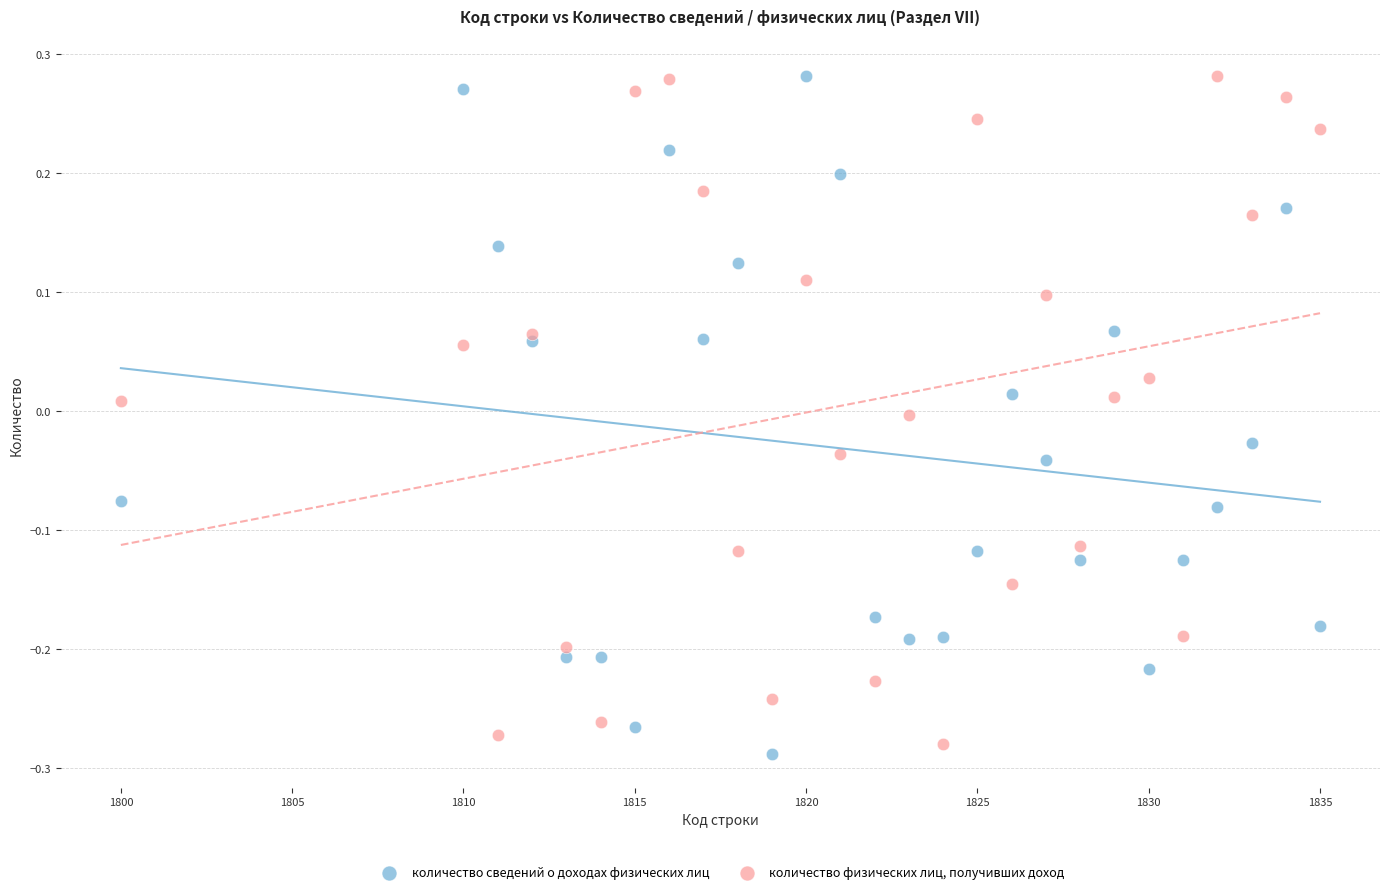

Which series has the largest Y range (max minus min)?

количество сведений о доходах физических лиц